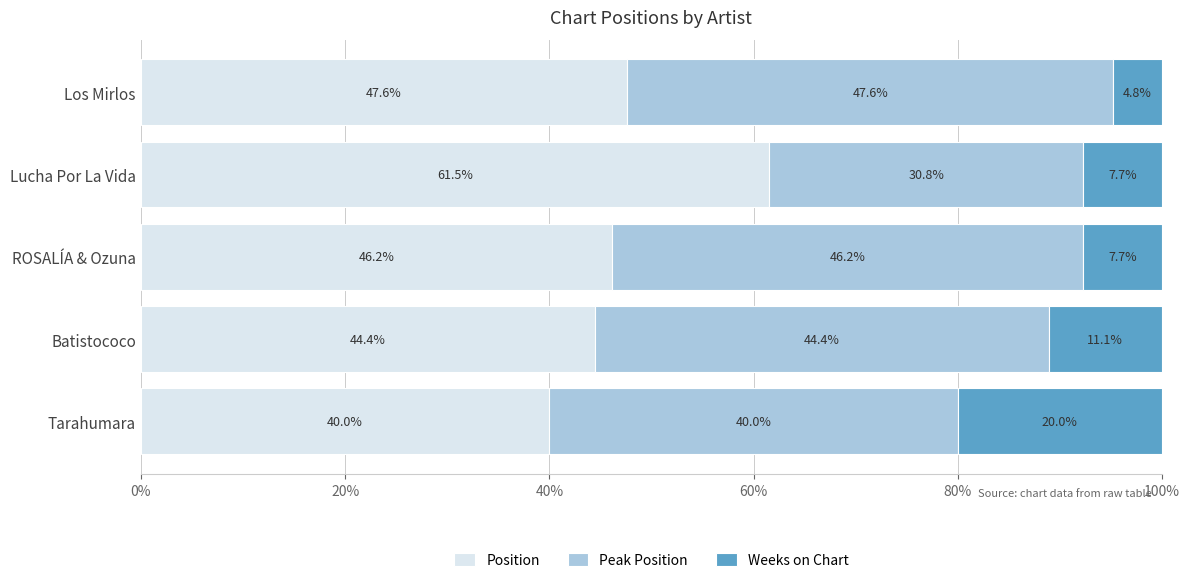

What is the difference between the Position values at Batistococo and Lucha Por La Vida?

17.1